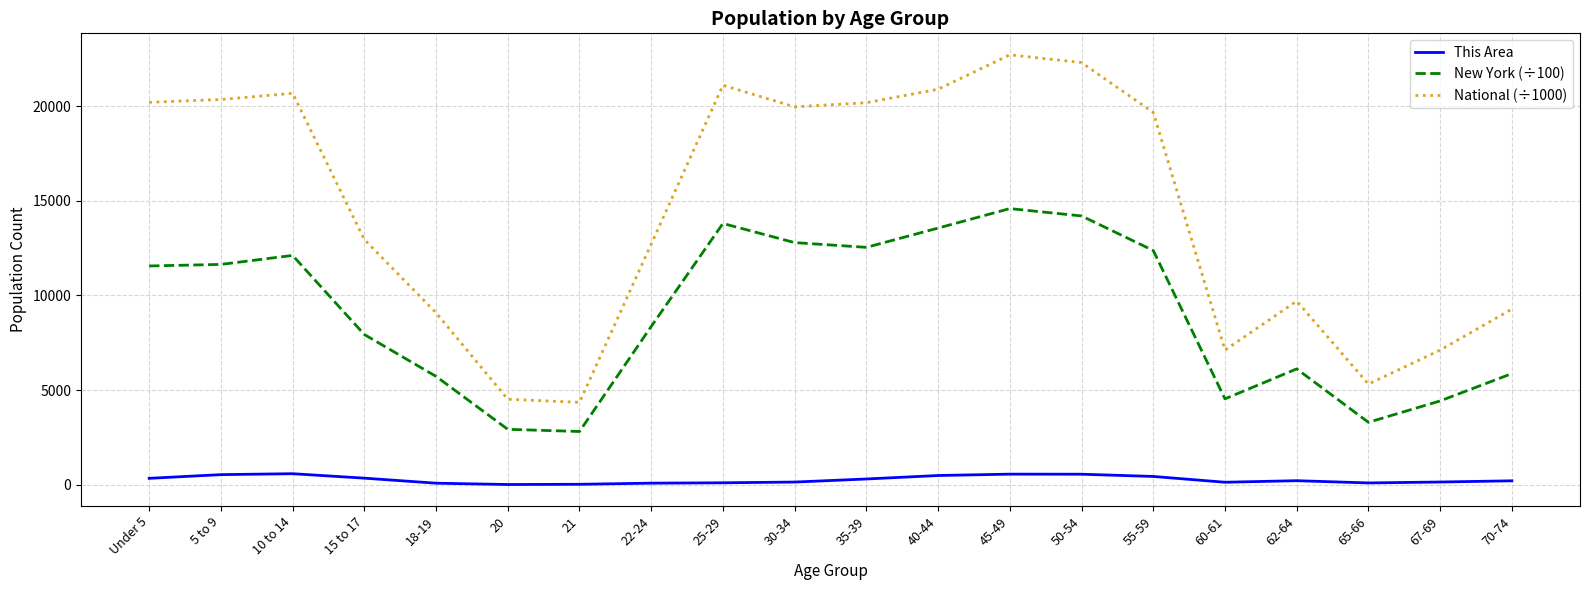

True or false: New York (÷100) and National (÷1000) intersect in this chart.

False